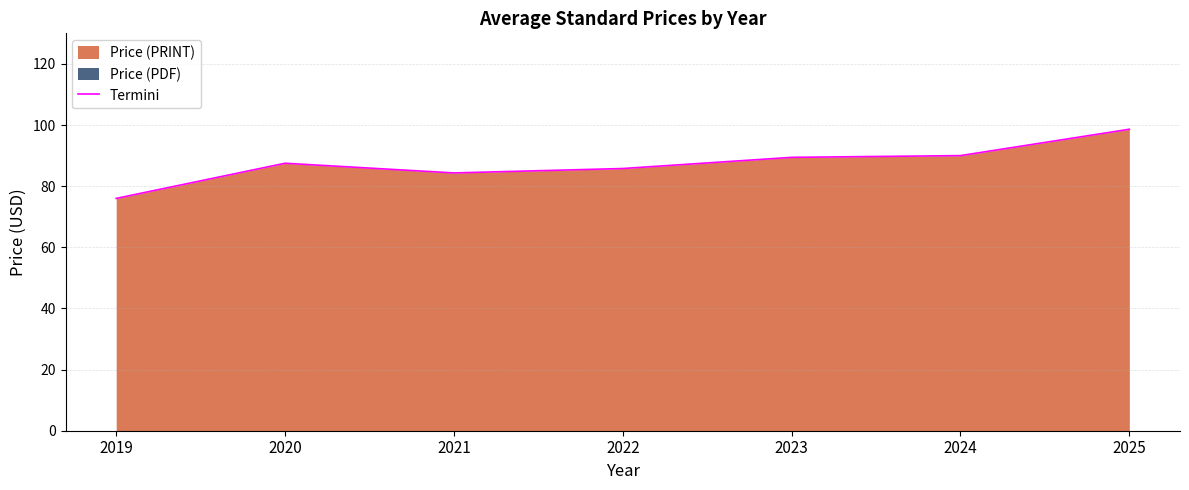

How many values are below 87?

3